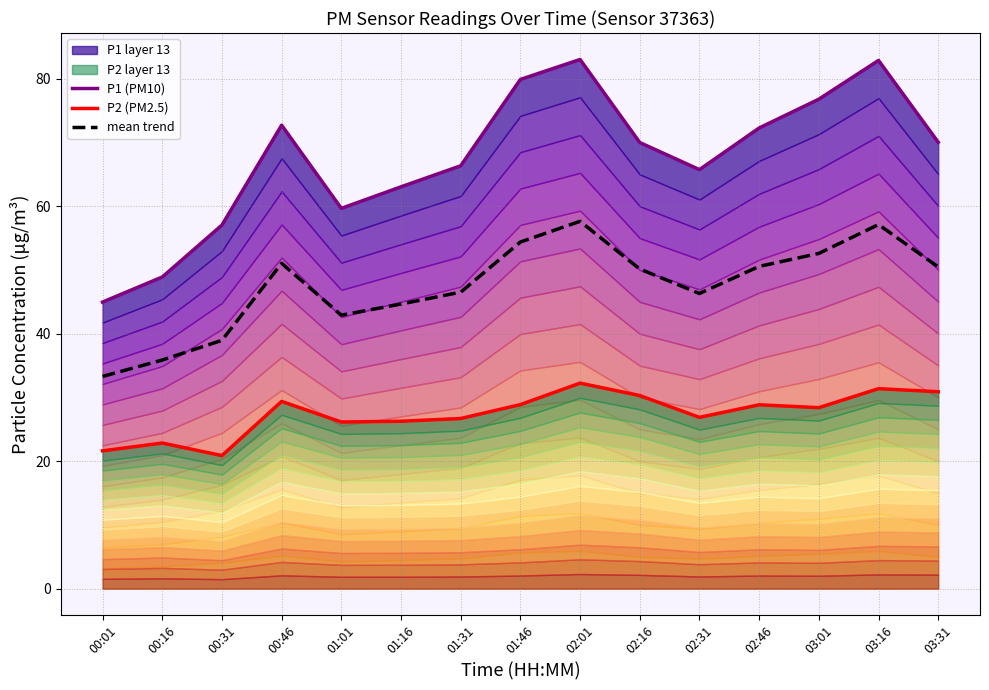

What is the label of the 12th point from the left?

02:46